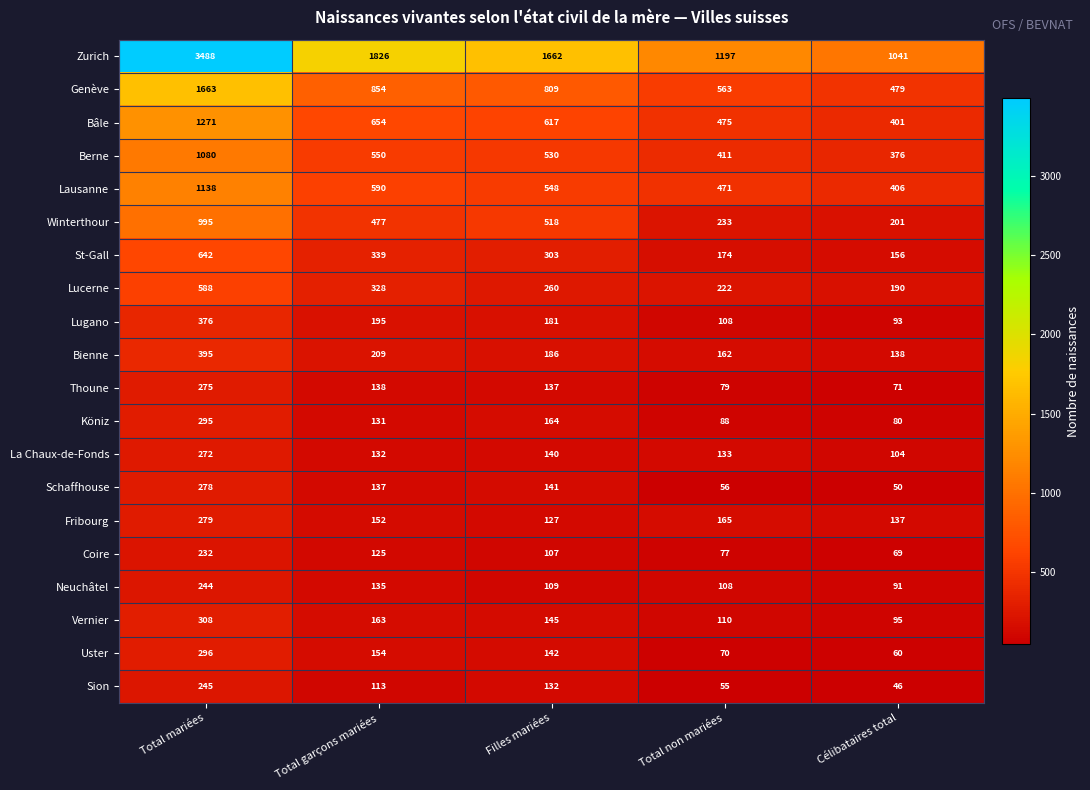

At Célibataires total, list the series in order from largest to smallest.

Zurich, Genève, Lausanne, Bâle, Berne, Winterthour, Lucerne, St-Gall, Bienne, Fribourg, La Chaux-de-Fonds, Vernier, Lugano, Neuchâtel, Köniz, Thoune, Coire, Uster, Schaffhouse, Sion